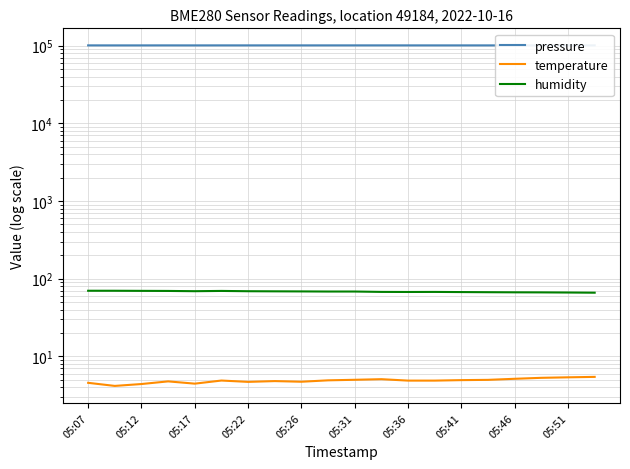

Which series has the largest range (max minus min)?

pressure